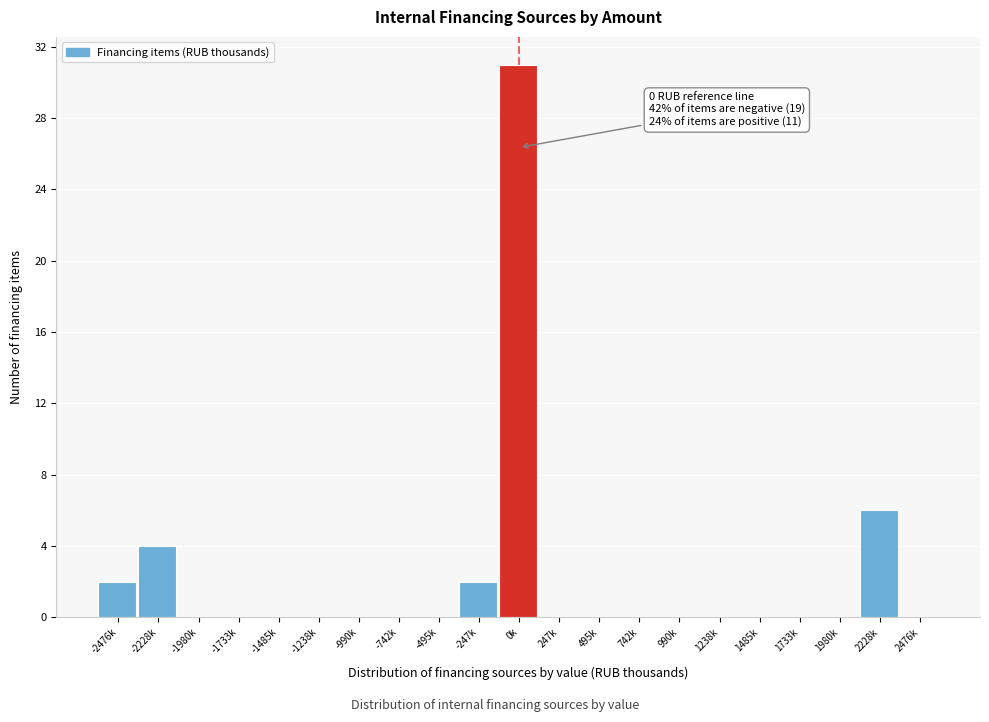

Reading left to right, transcribe all the data shown in this chart.

-2476k=2	-2228k=4	-1980k=0	-1733k=0	-1485k=0	-1238k=0	-990k=0	-742k=0	-495k=0	-247k=2	0k=31	247k=0	495k=0	742k=0	990k=0	1238k=0	1485k=0	1733k=0	1980k=0	2228k=6	2476k=0